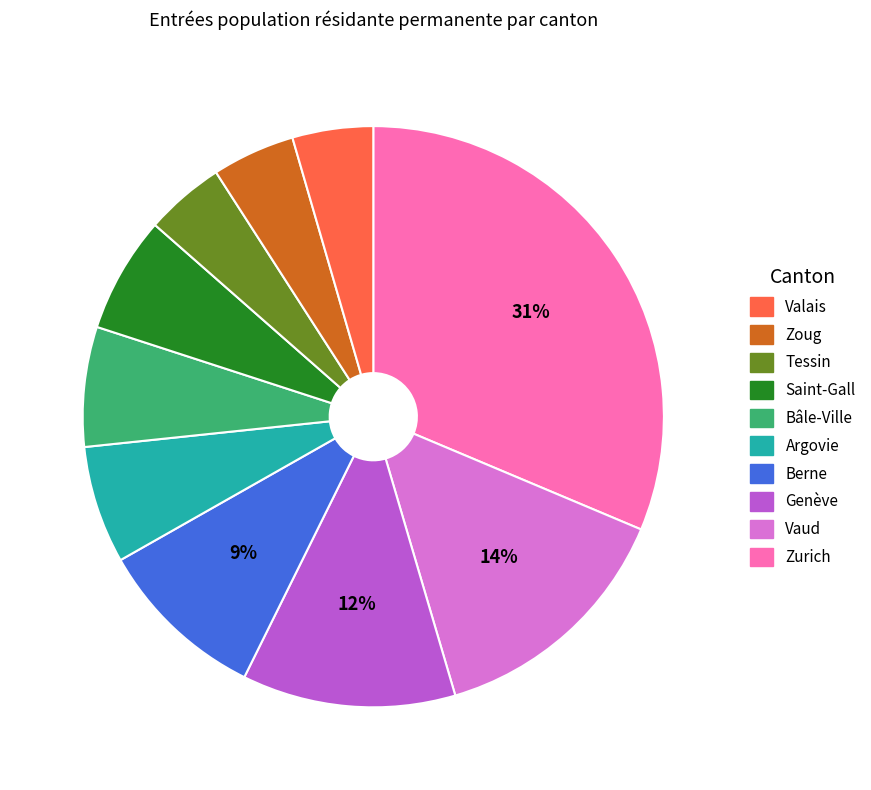

To the nearest percent, what is the average slice percentage?

10%